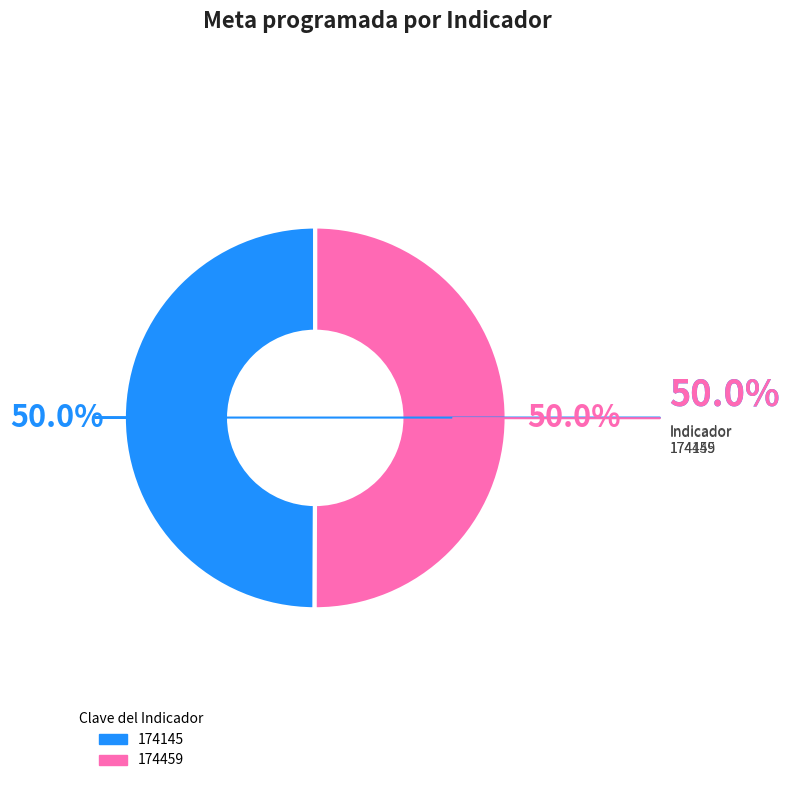

What is the total percentage of 174145 and 174459?

100.0%